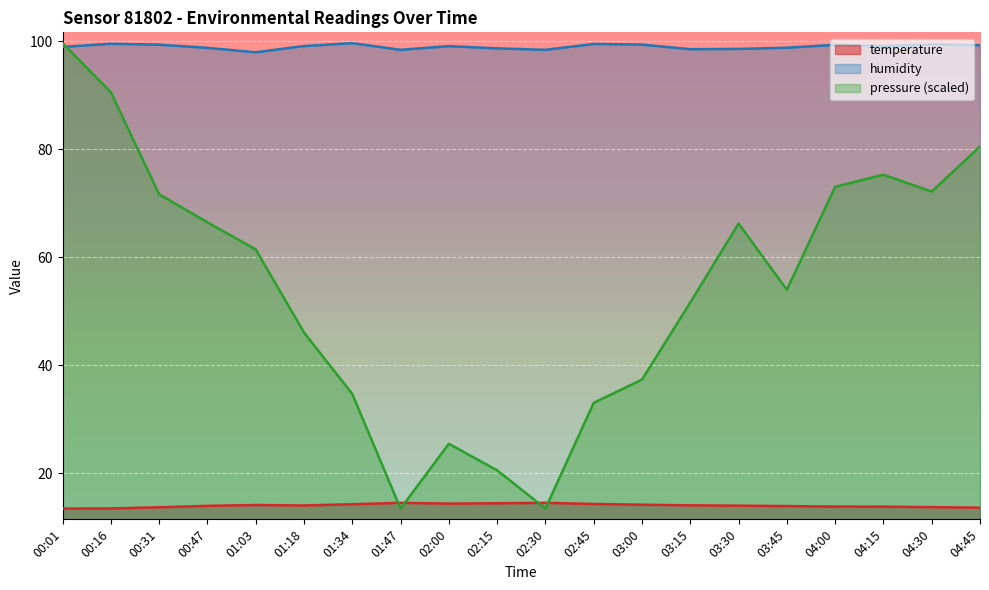

What is the value of the humidity point at the 13th from the left?

99.4